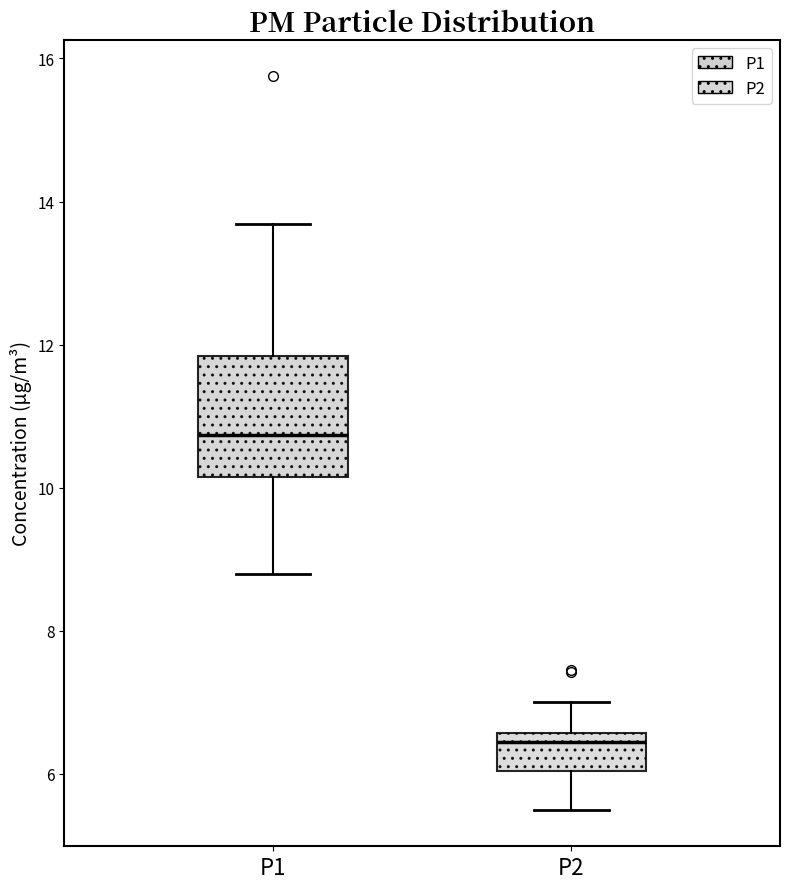

Reading left to right, transcribe this box plot: for each box, give where its median line is, the range the box spans, and where its two whiskers end, as read against the y-axis. The values are not printed on the chart, so give them approximately, as read against the axis.

P1: median 10.8, box 10.2 to 11.8, whiskers 8.8 to 13.6
P2: median 6.4, box 6.0 to 6.6, whiskers 5.6 to 7.0